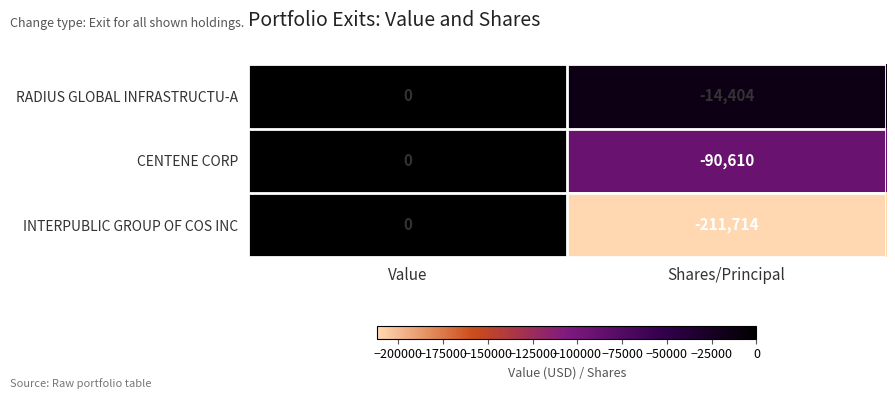

Reading left to right, transcribe all the data shown in this chart.

RADIUS GLOBAL INFRASTRUCTU-A: 0	-14404
CENTENE CORP: 0	-90610
INTERPUBLIC GROUP OF COS INC: 0	-211714